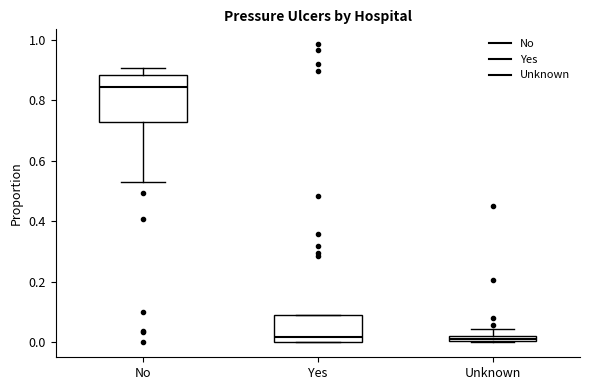

Comparing the boxes themselves (not the whiskers), which one is the tallest?

No